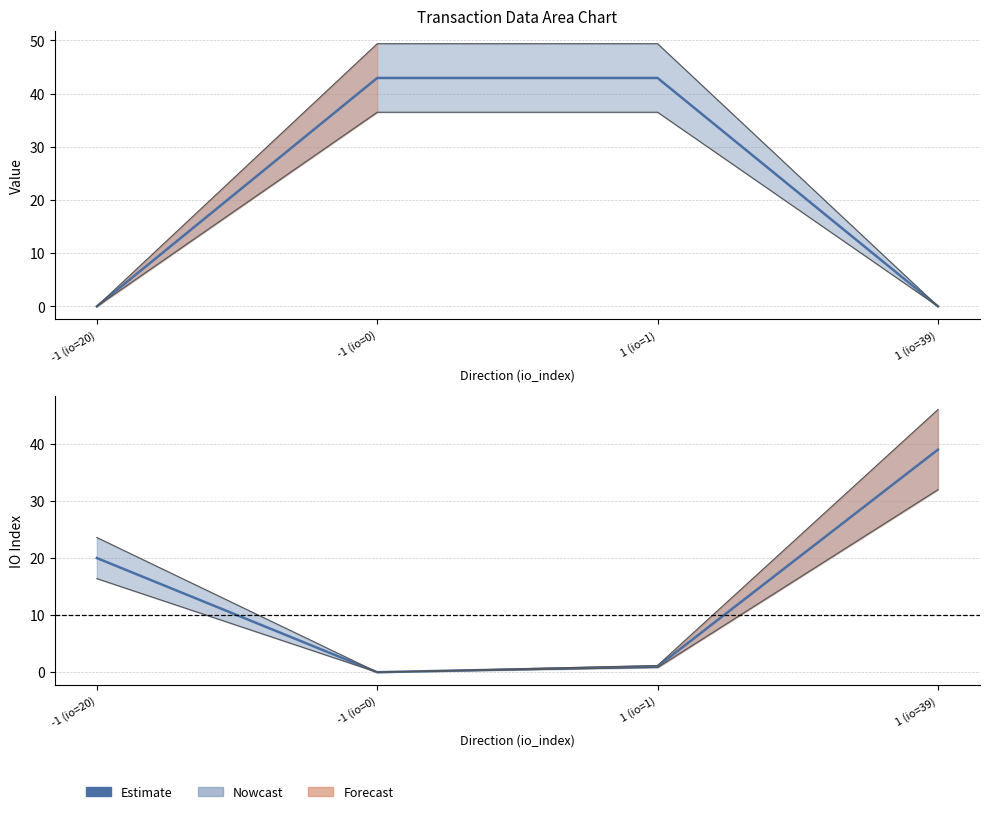

What is the change in value from -1 (io=0) to 1 (io=1)?

+1